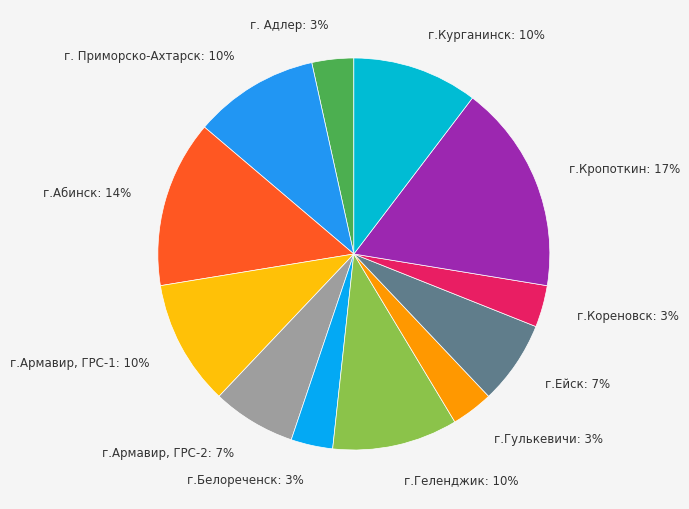

How many slices are in this pie chart?

12